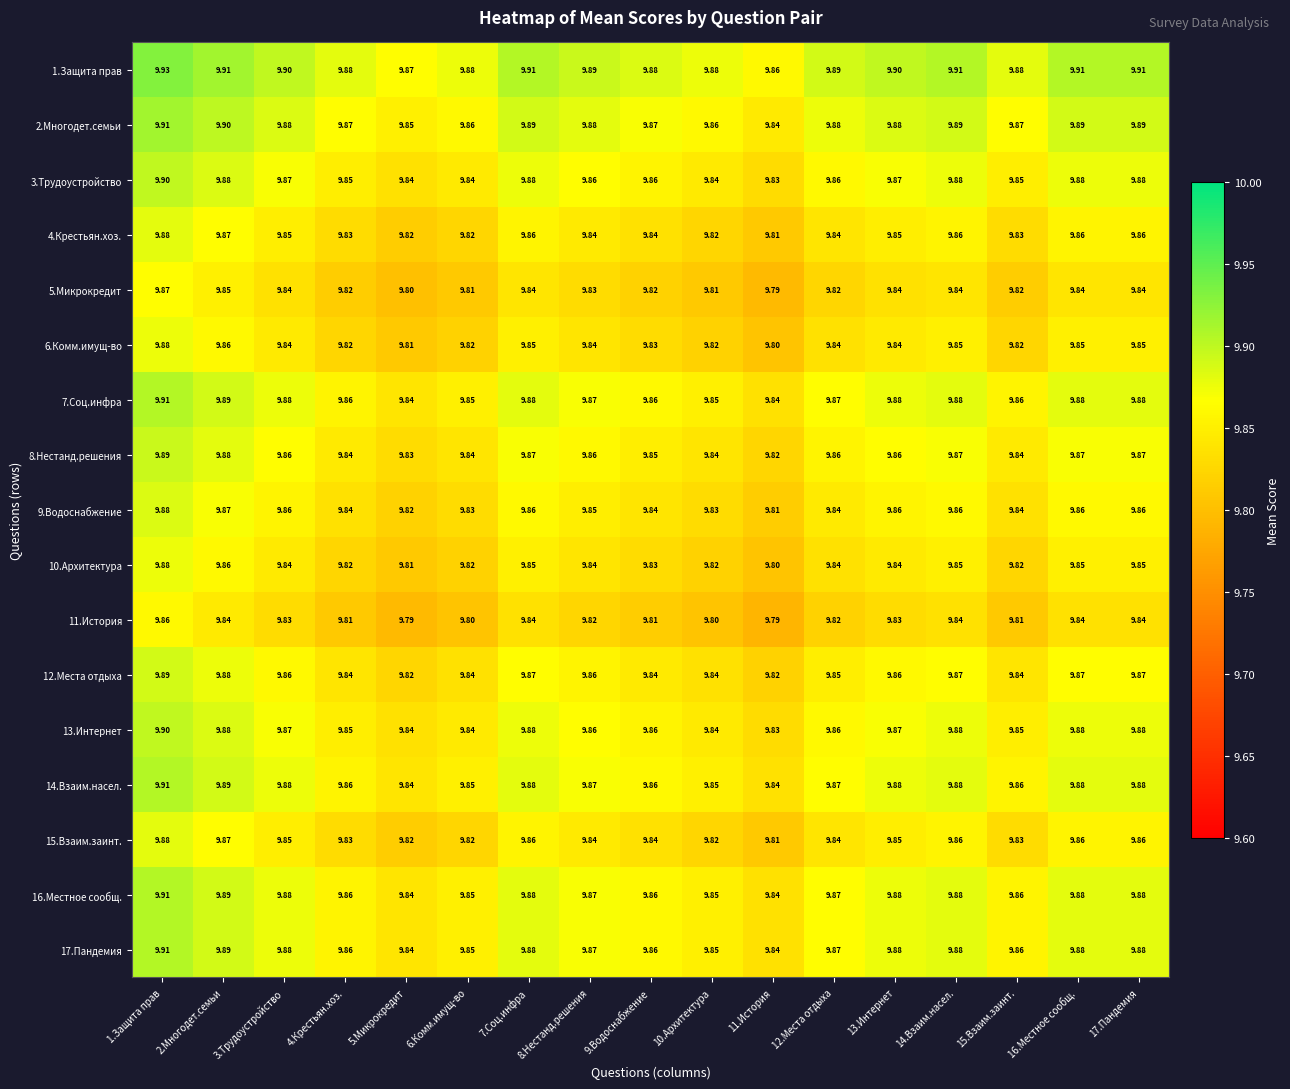

Is the value of 17.Пандемия at 10.Архитектура greater than the value of 6.Комм.имущ-во at 2.Многодет.семьи?

No